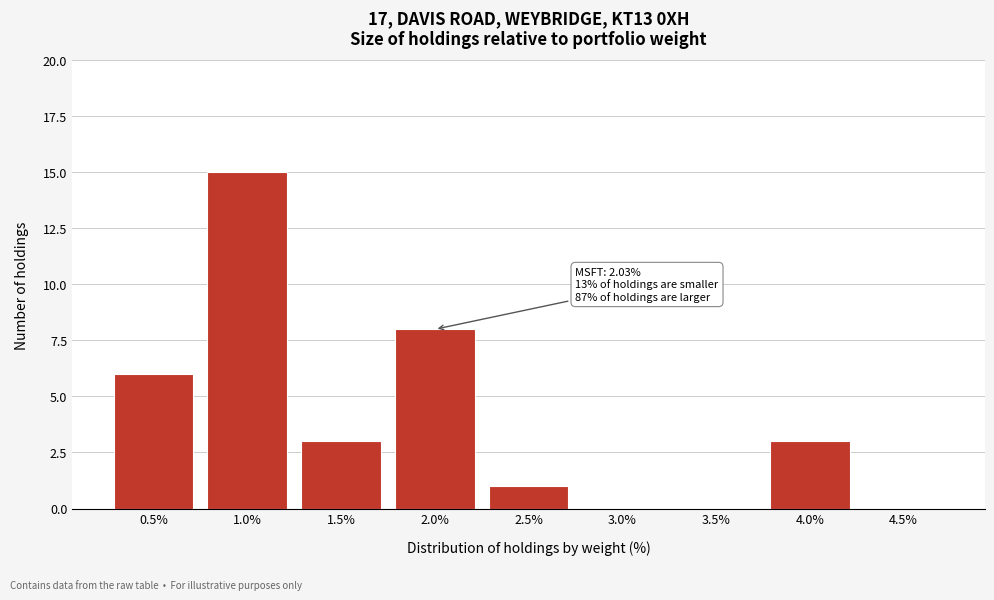

Reading left to right, list all the values displayed in this chart.

0.5%=6	1.0%=15	1.5%=3	2.0%=8	2.5%=1	3.0%=0	3.5%=0	4.0%=3	4.5%=0